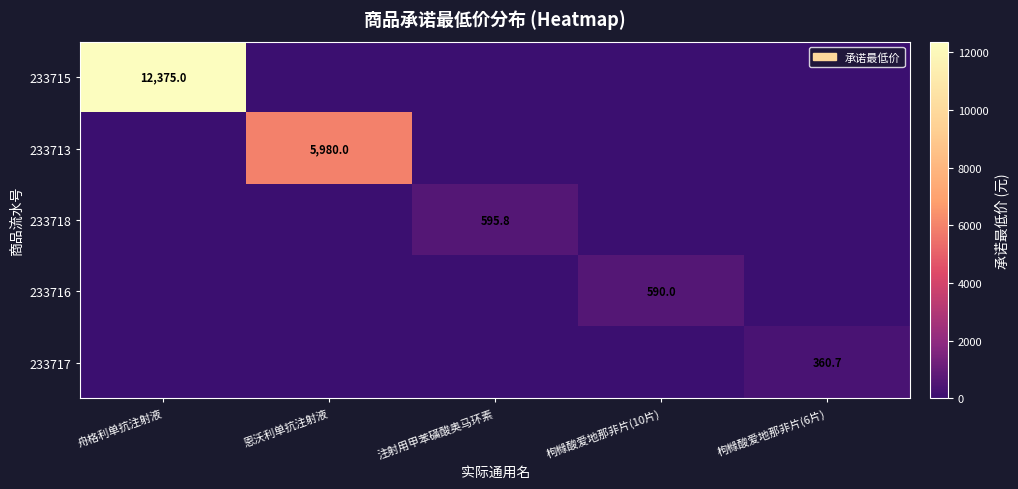

What is the greatest value displayed?

12375.0